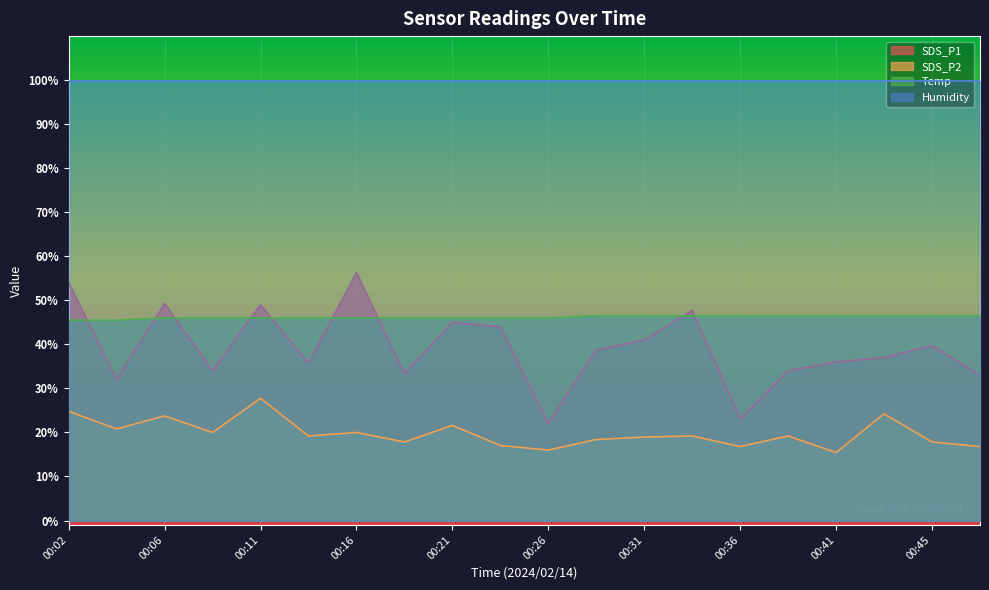

The Temp series shows 46.0 at 00:24. True or false?

True